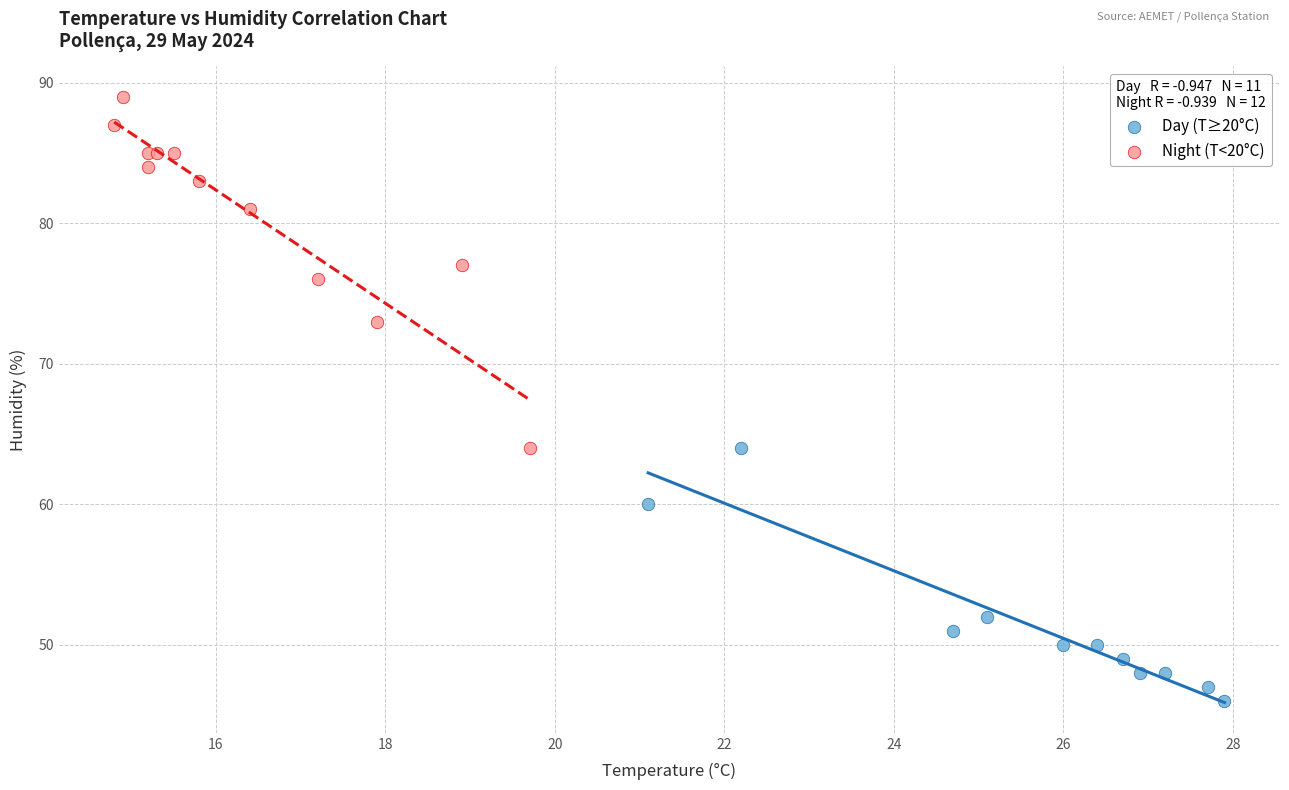

Which series reaches the maximum Y coordinate?

Night (T<20°C)